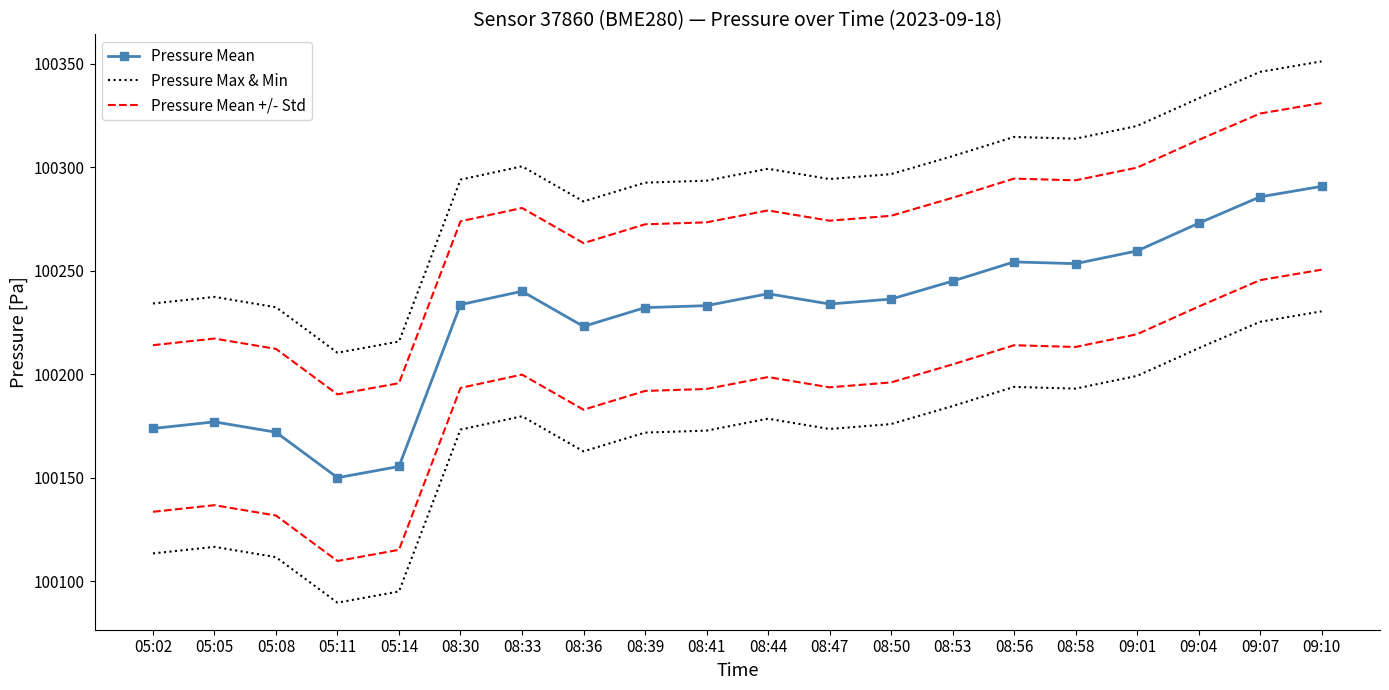

True or false: Pressure Max & Min and Pressure Mean +/- Std intersect in this chart.

False